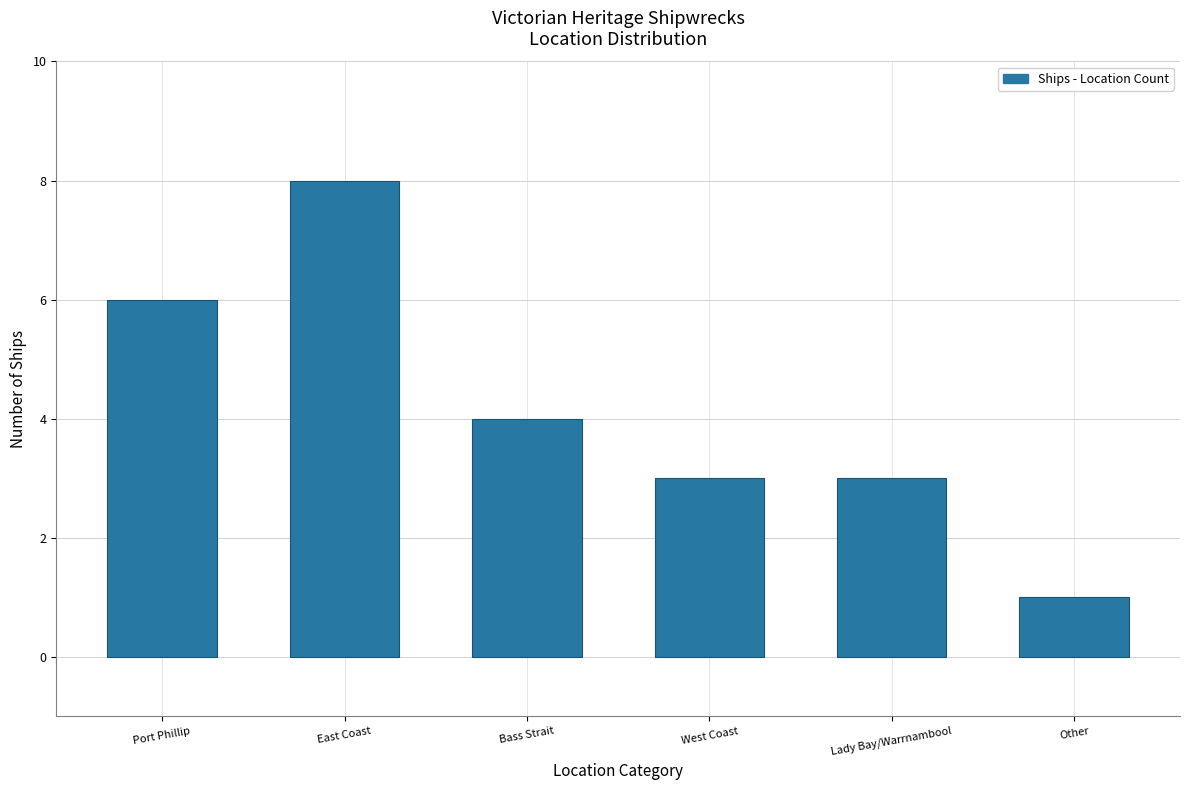

Reading left to right, list all the values displayed in this chart.

Port Phillip=6	East Coast=8	Bass Strait=4	West Coast=3	Lady Bay/Warrnambool=3	Other=1